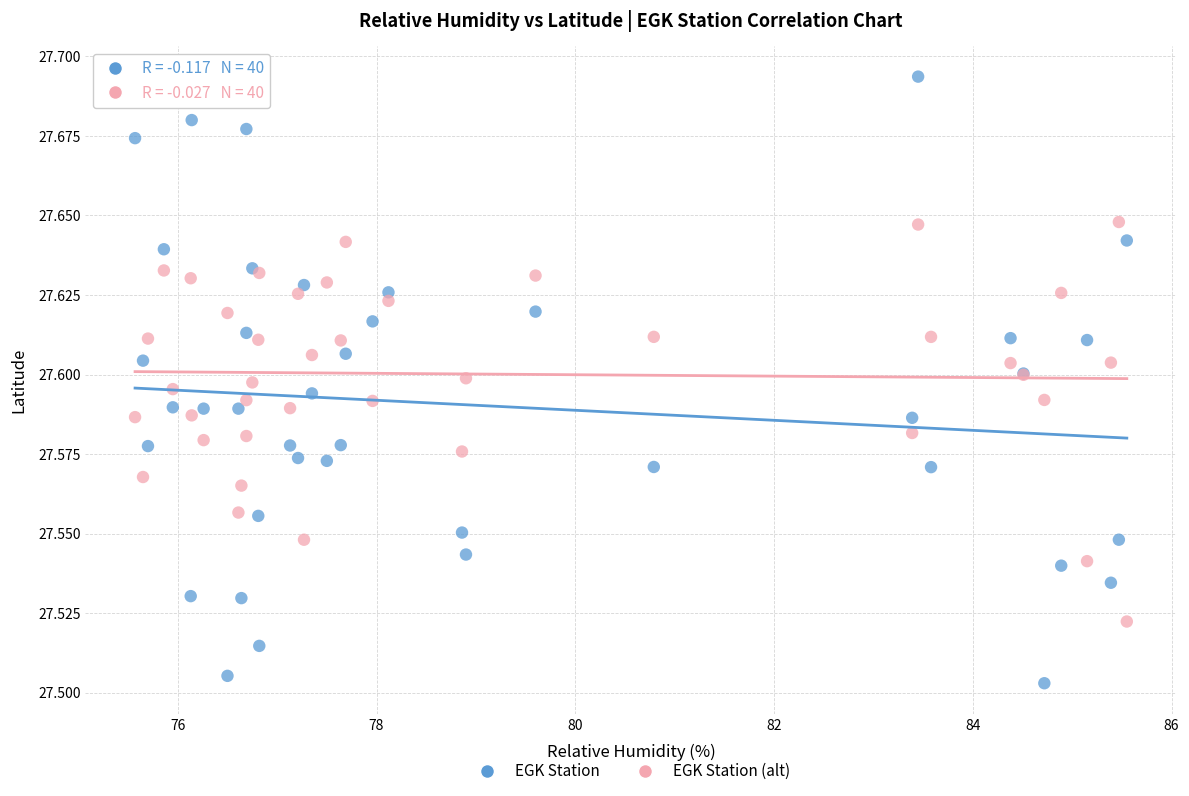

What is the X range (max minus min) for the scatter plot?

10.0